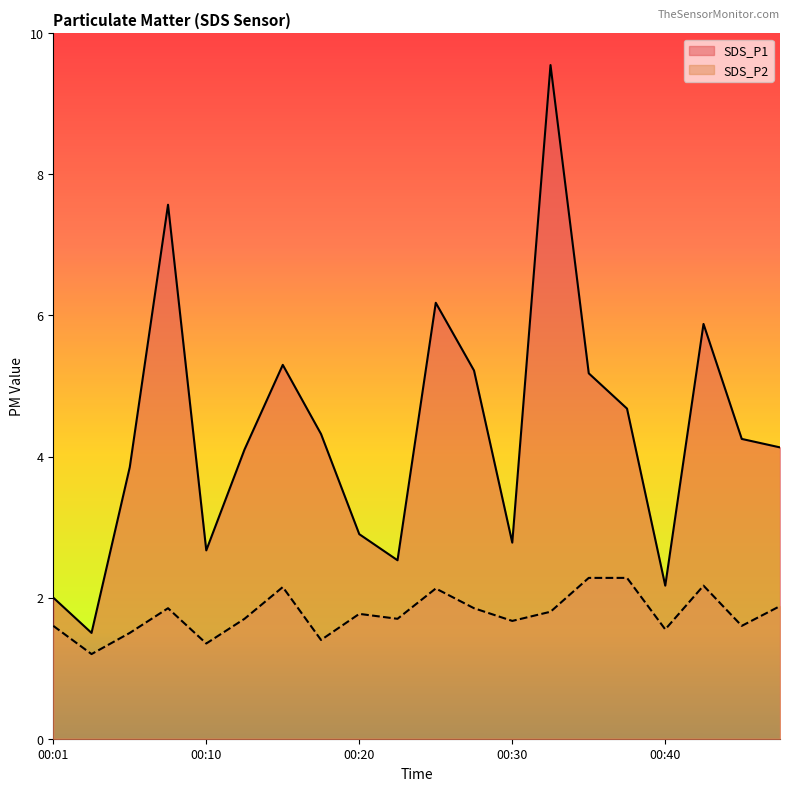

Which category has the lowest value in the SDS_P2 series?

00:03